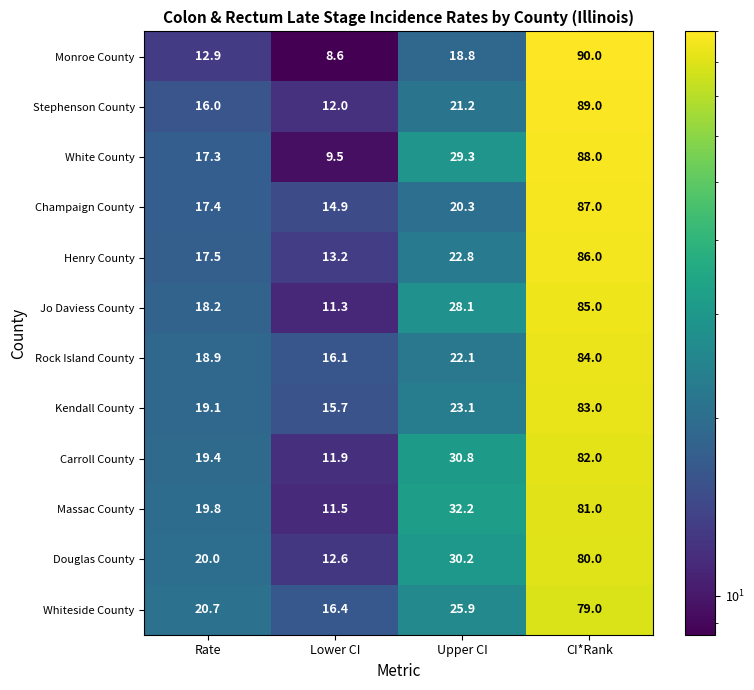

What is the difference between the second highest and second lowest values in the Douglas County series?

10.2